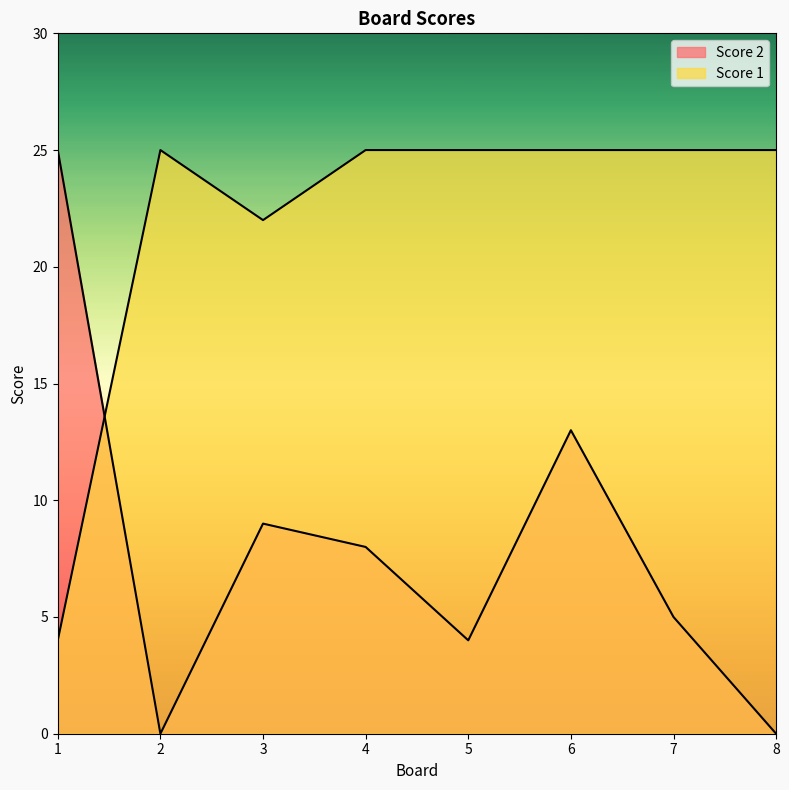

How many lines are shown in the chart?

2